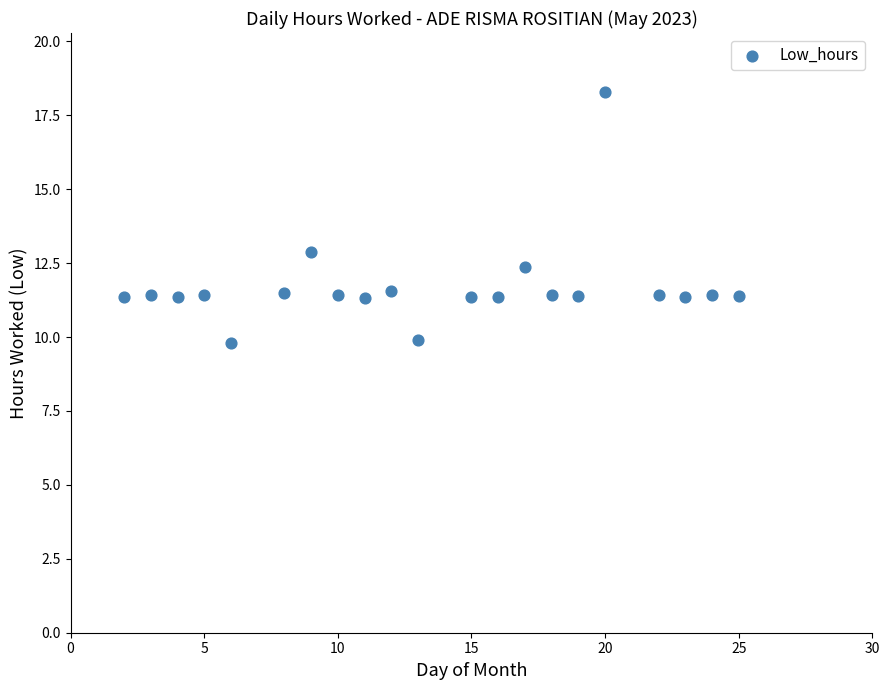

What is the range of Y values (max minus min)?

8.5